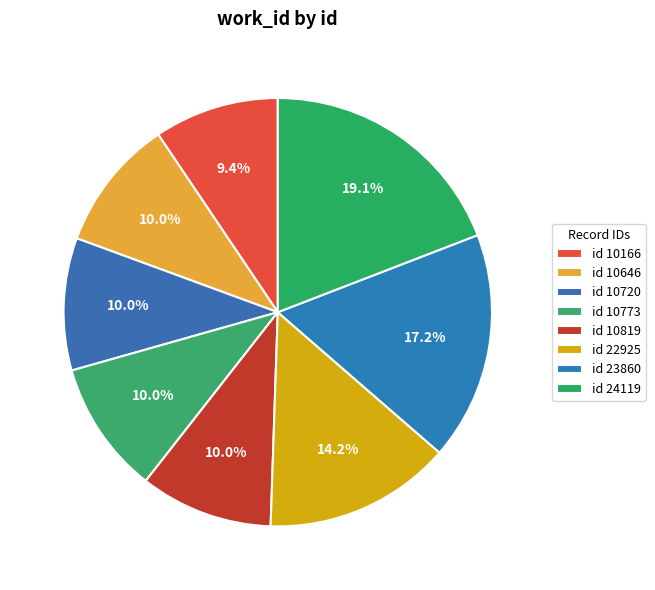

Count the number of slices in the pie.

8